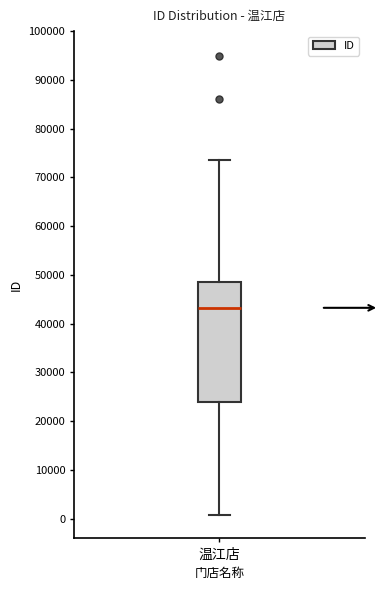

Where is the lower edge of the box for 温江店 on the y-axis? The values are not printed on the chart, so give them approximately, as read against the axis.

24000